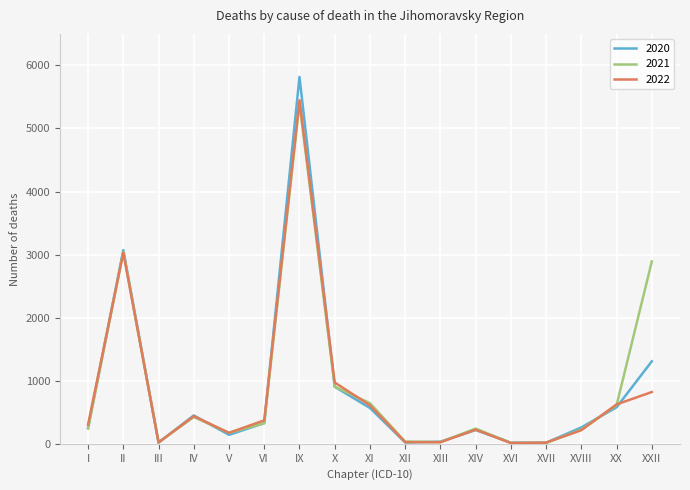

How many interior local valleys does the 2020 series have?

4